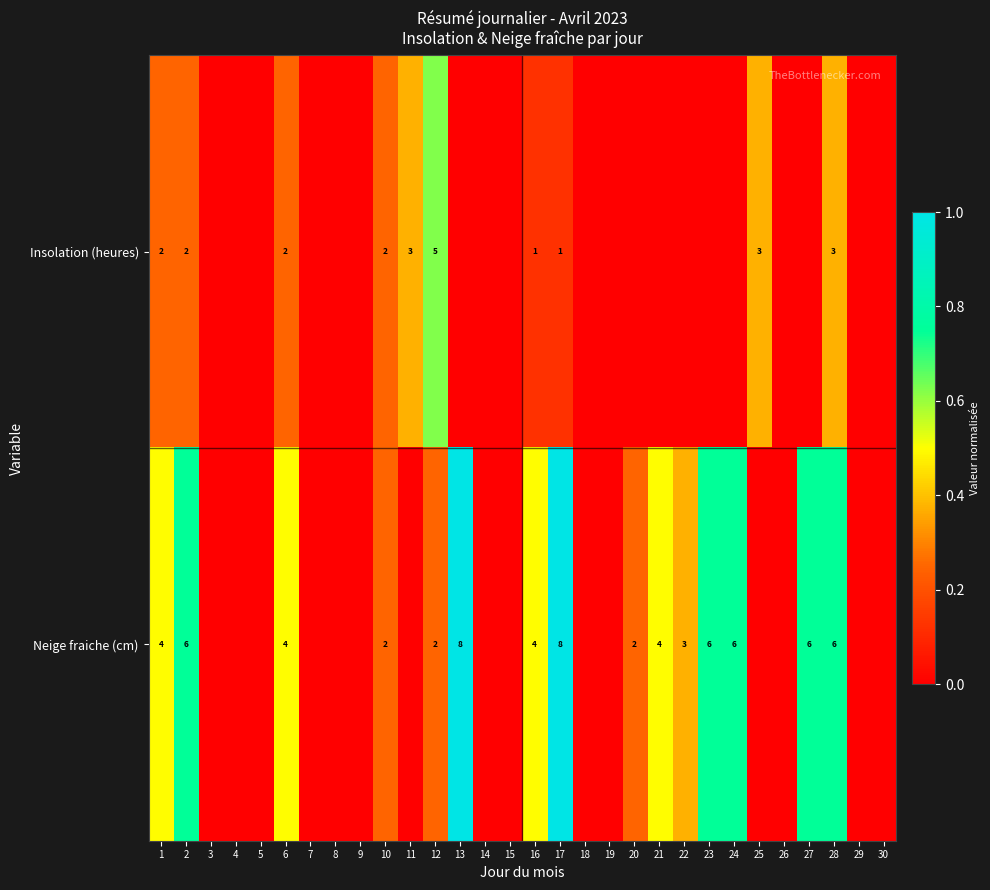

Is it true that Neige fraiche (cm) equals 6 at 23?

True